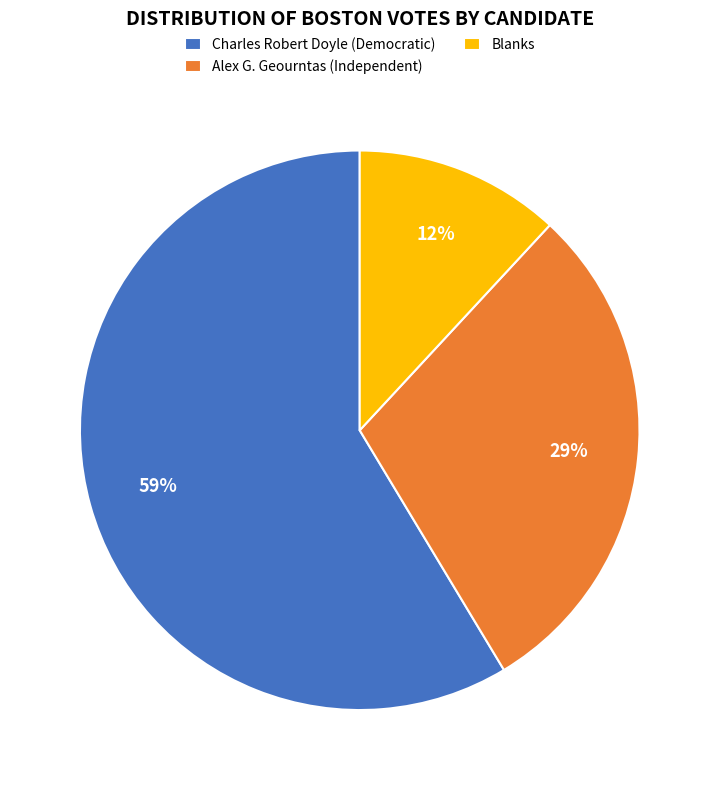

Which has a higher value, Charles Robert Doyle (Democratic) or Alex G. Geourntas (Independent)?

Charles Robert Doyle (Democratic)